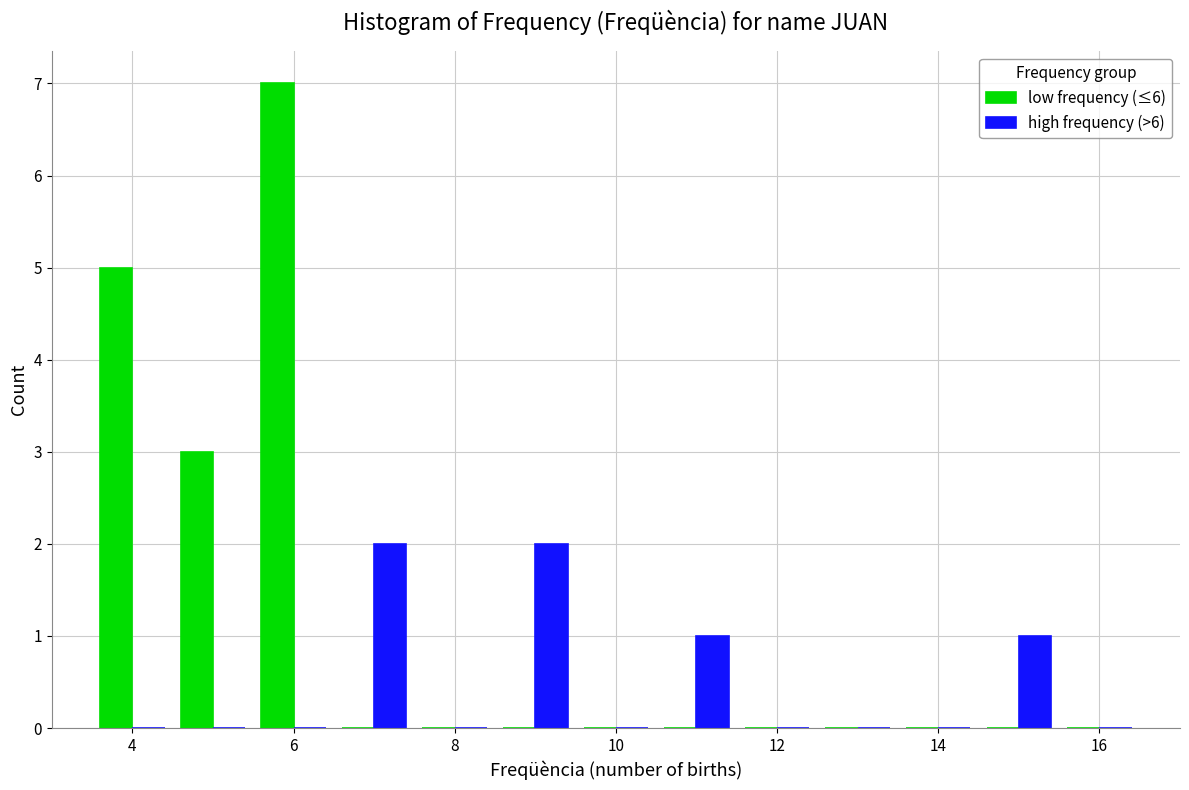

What is the height of the high frequency (>6) bar covering 10.5 to 11.5 on the x-axis? Neither the bar edges nor the heights are printed on the chart, so give them approximately, as read against the axes.

1